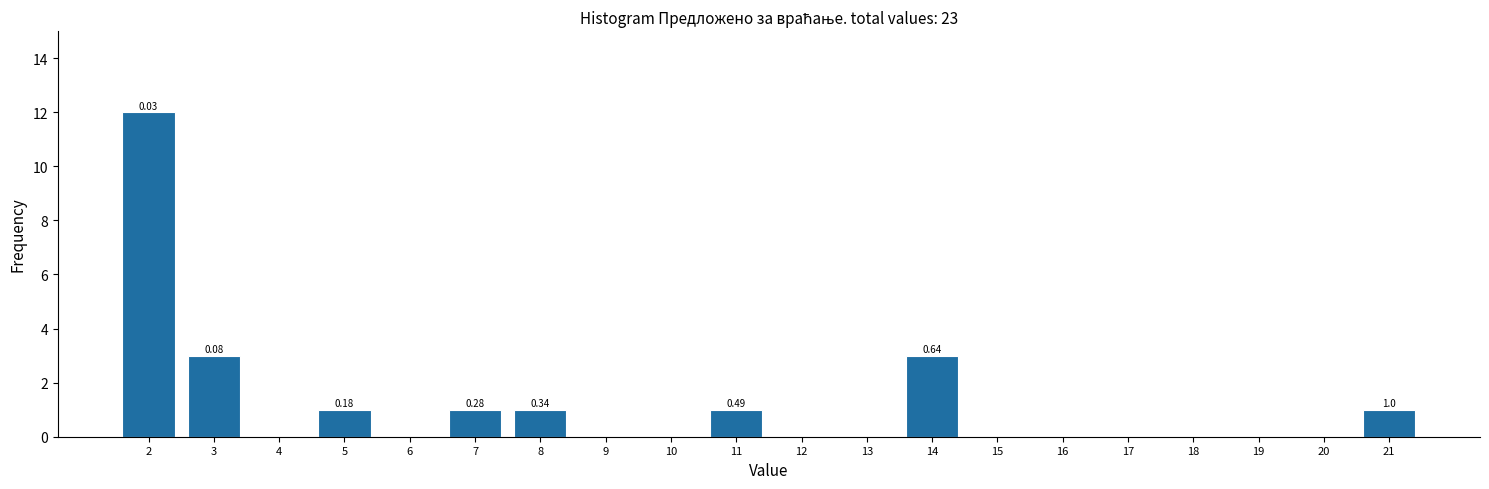

What is the change in value from 10 to 14?

+3